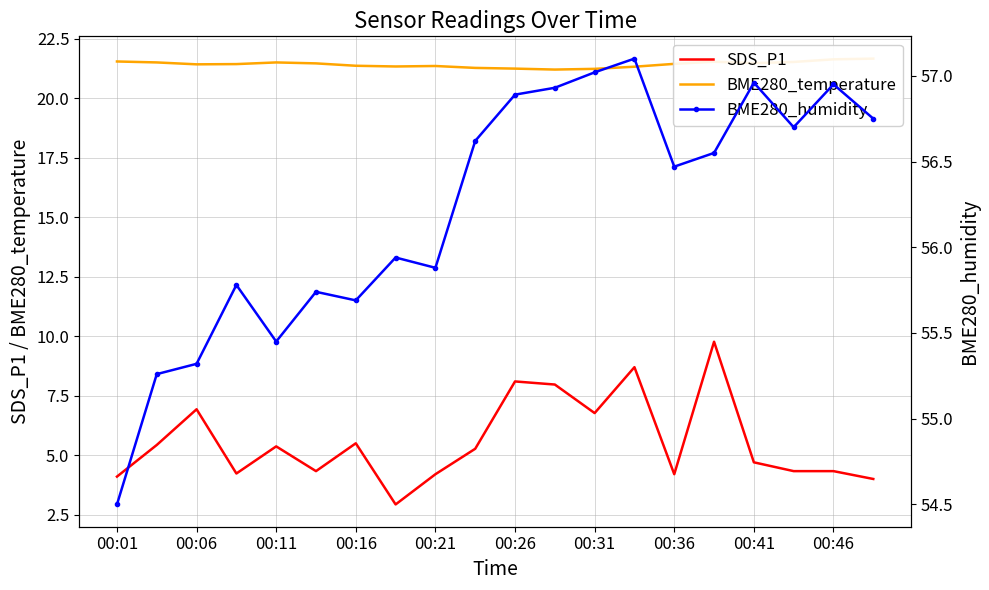

True or false: SDS_P1 and BME280_temperature intersect in this chart.

False